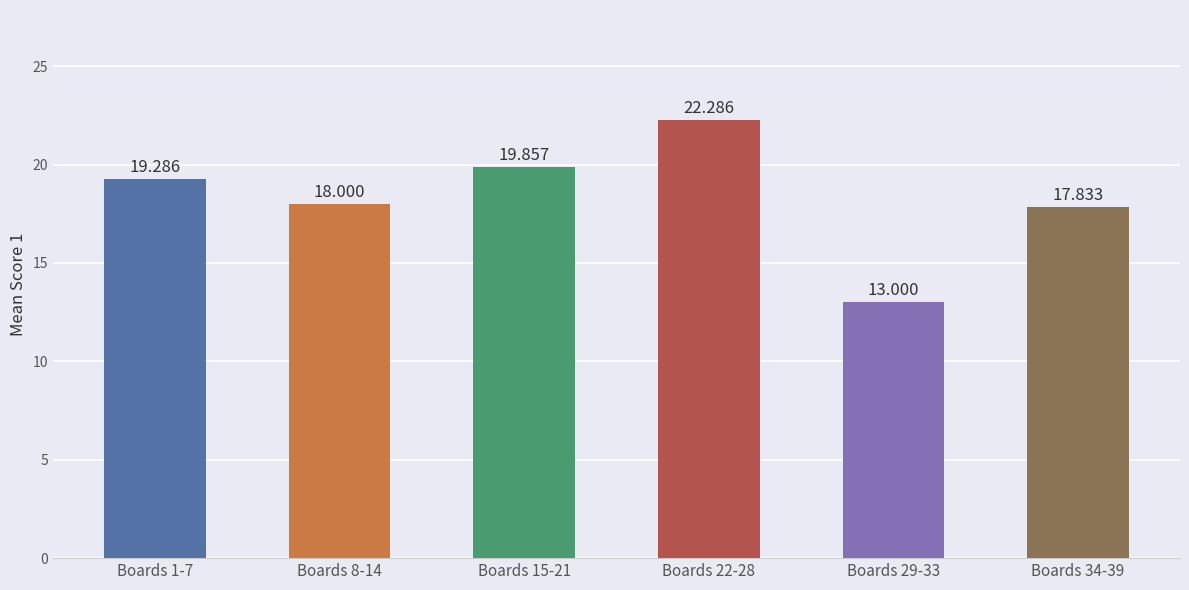

Reading left to right, transcribe all the data shown in this chart.

Boards 1-7=19.3	Boards 8-14=18.0	Boards 15-21=19.9	Boards 22-28=22.3	Boards 29-33=13.0	Boards 34-39=17.8